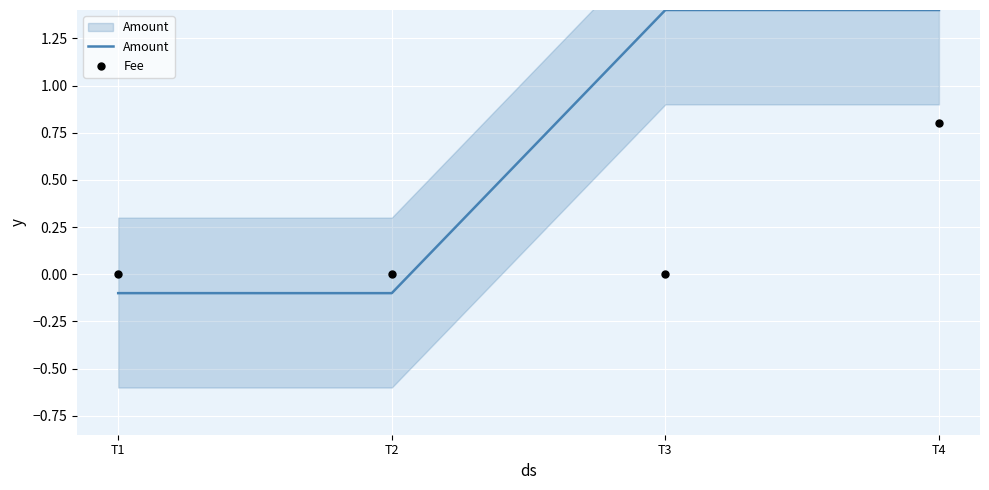

What are all the series names shown in the legend?

Amount, Fee